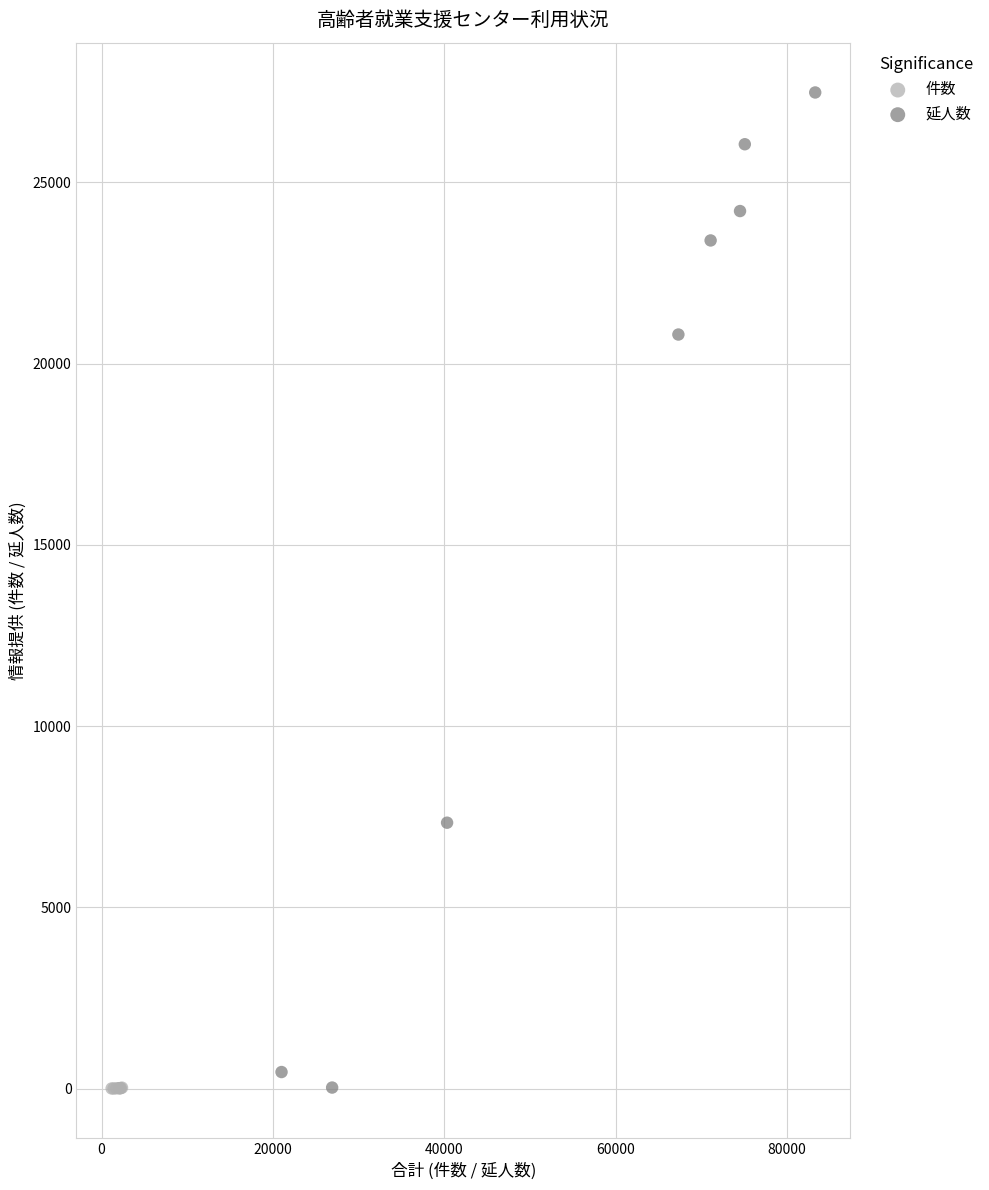

Which series contains the highest Y value?

延人数